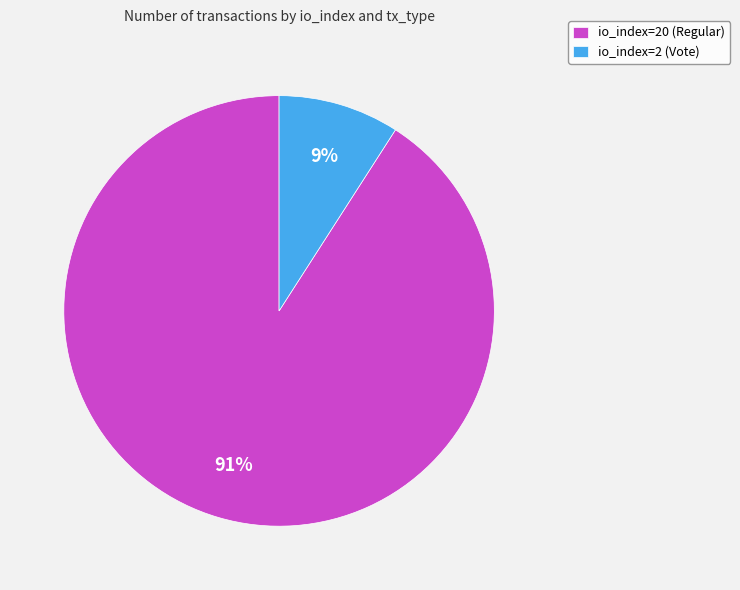

To the nearest percent, what is the combined percentage of io_index=20 (Regular) and io_index=2 (Vote)?

100%